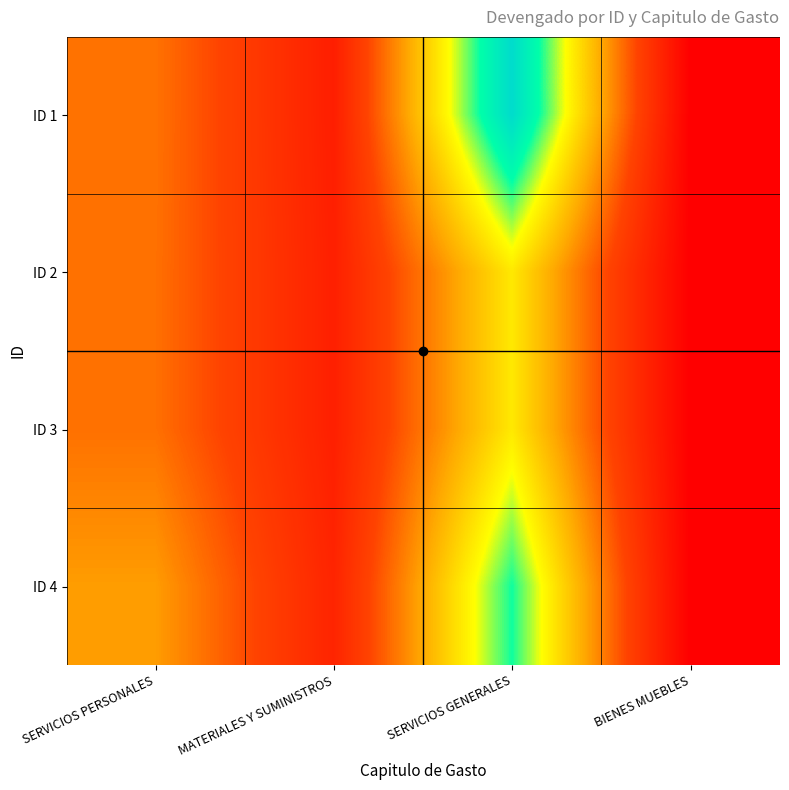

Which category has the highest value across all series?

SERVICIOS GENERALES